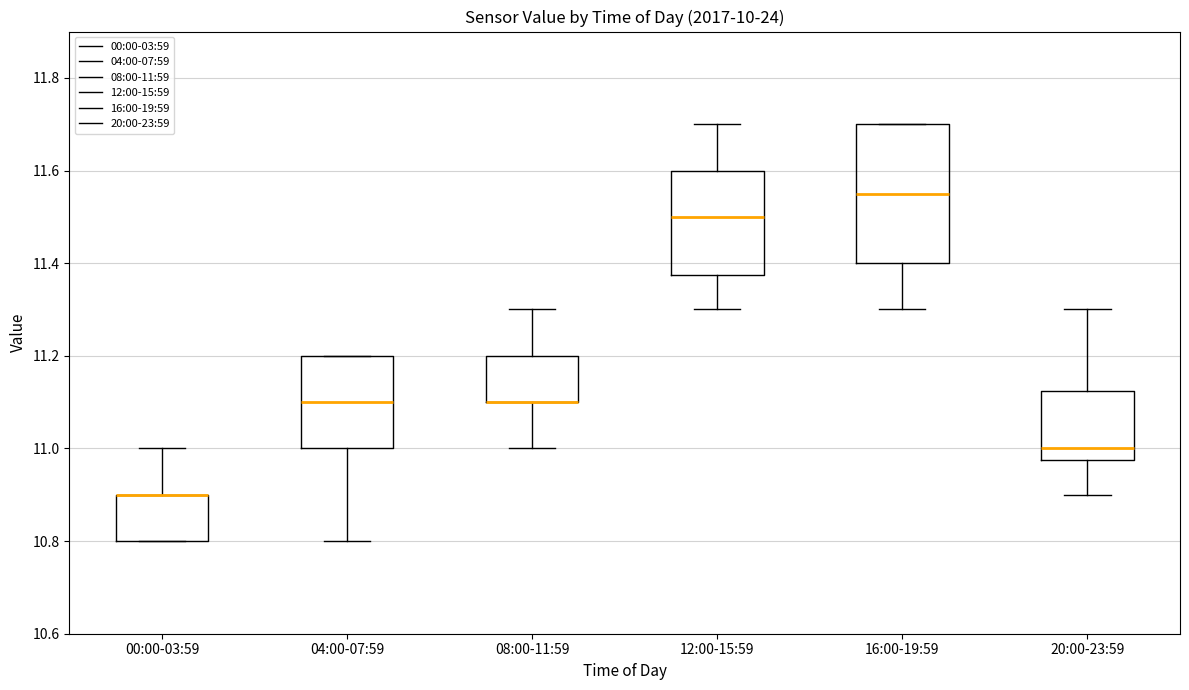

Reading left to right, read every box against the y-axis: the position of its median line, the range the box covers, and the ends of its whiskers. The values are not printed on the chart, so give them approximately, as read against the axis.

00:00-03:59: median 10.90 (drawn on the box's upper edge), box 10.80 to 10.90, whiskers 10.80 to 11.00
04:00-07:59: median 11.10, box 11.00 to 11.20, whiskers 10.80 to 11.20
08:00-11:59: median 11.10 (drawn on the box's lower edge), box 11.10 to 11.20, whiskers 11.00 to 11.30
12:00-15:59: median 11.50, box 11.38 to 11.60, whiskers 11.30 to 11.70
16:00-19:59: median 11.56, box 11.40 to 11.70, whiskers 11.30 to 11.70
20:00-23:59: median 11.00, box 10.98 to 11.12, whiskers 10.90 to 11.30